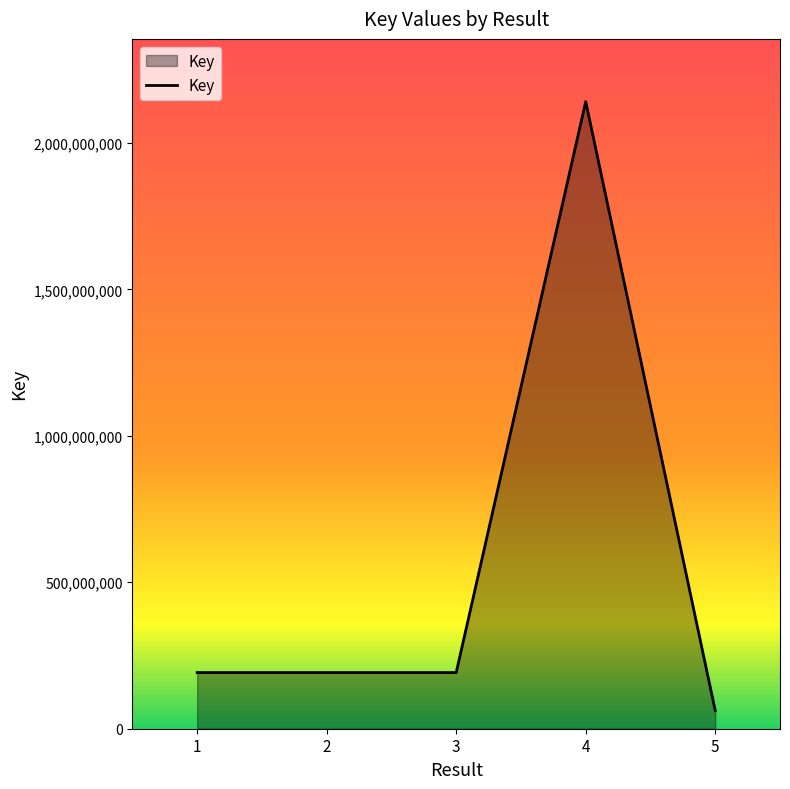

Between 4 and 1, which is larger?

4